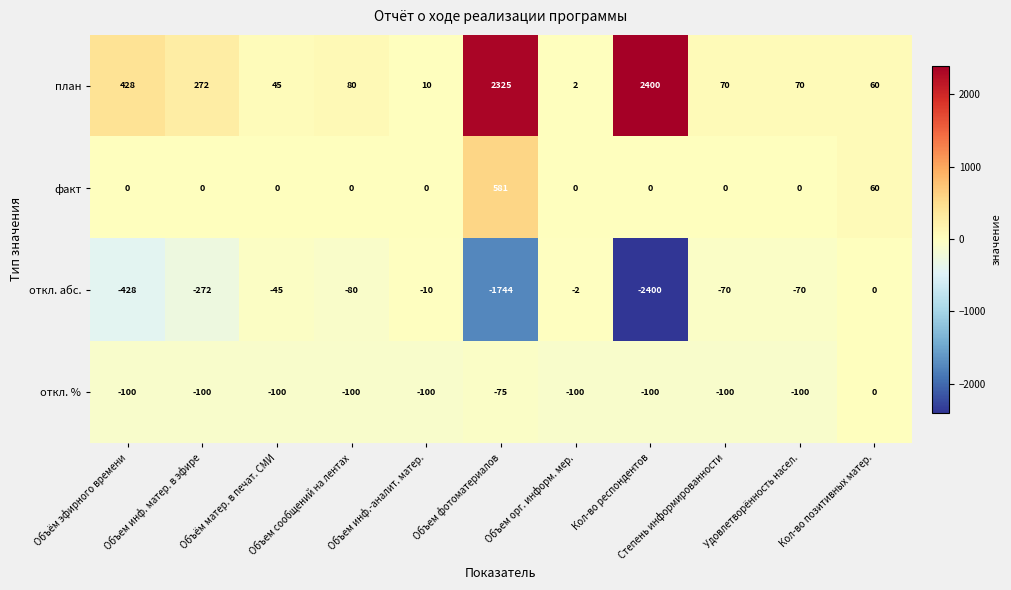

What is the sum of all откл. % values?

-975